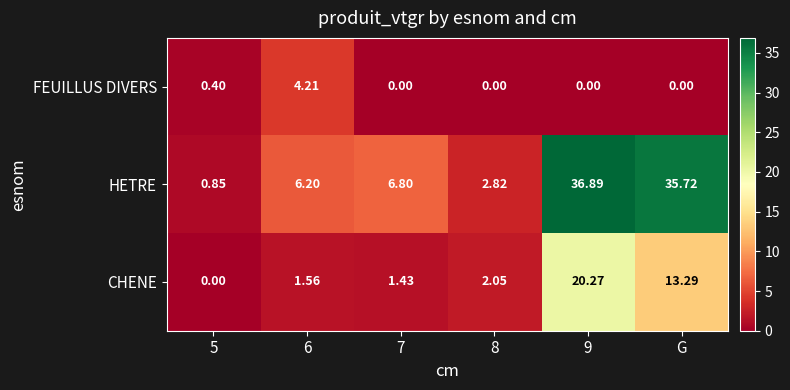

At 6, list the series in order from smallest to largest.

CHENE, FEUILLUS DIVERS, HETRE